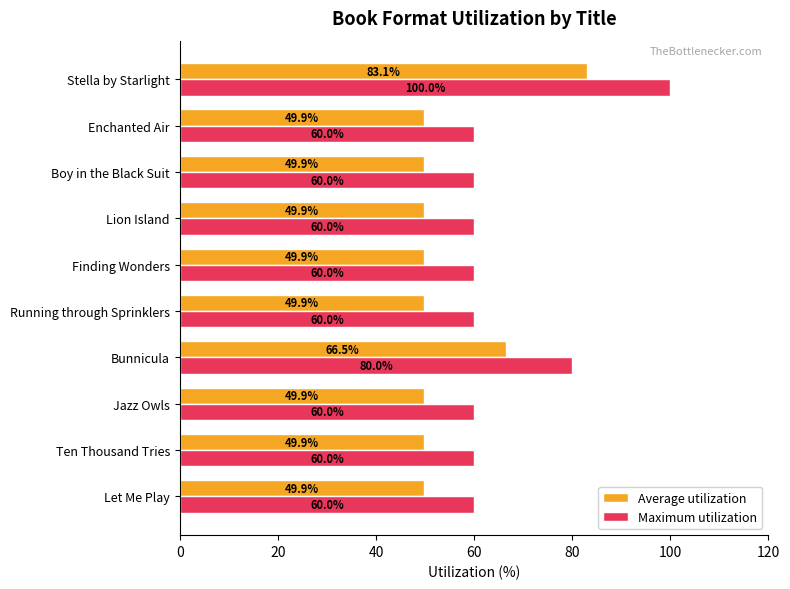

True or false: Maximum utilization has a value of 60.0 at Finding Wonders.

True